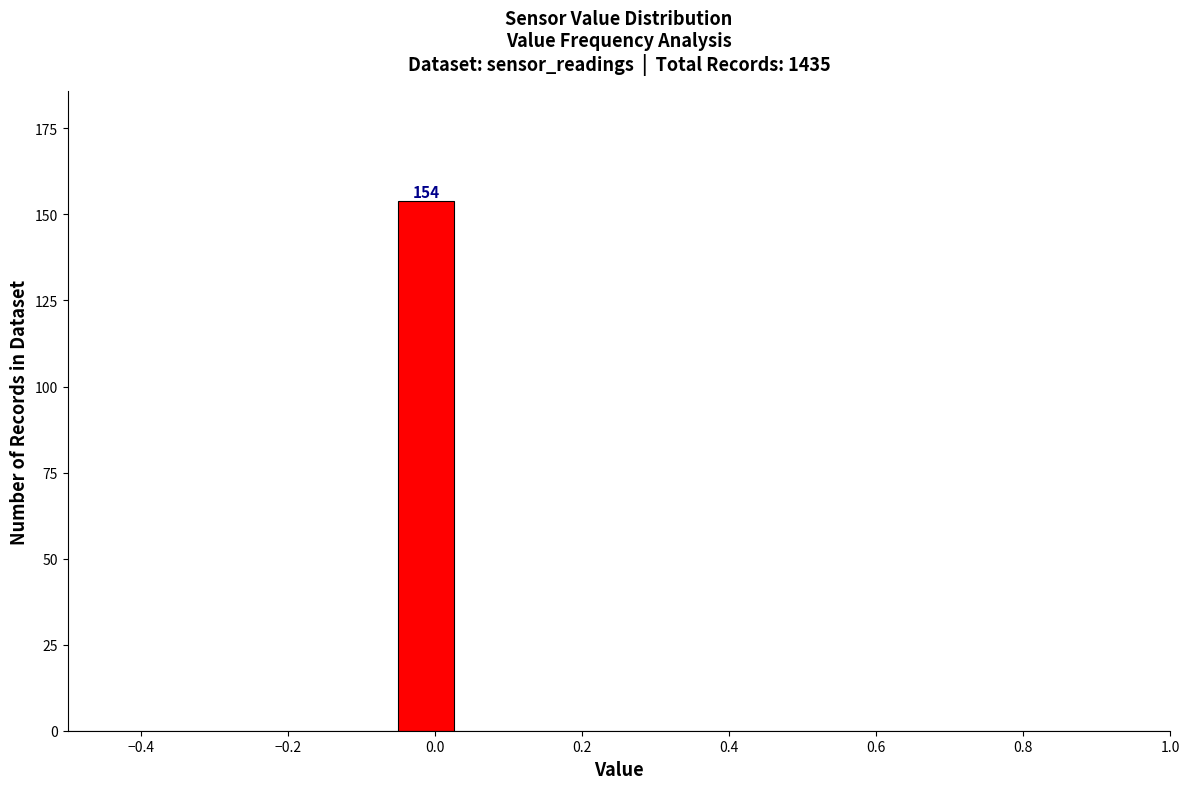

Read against the x-axis, roughly where is the centre of the tallest bar?

-0.02